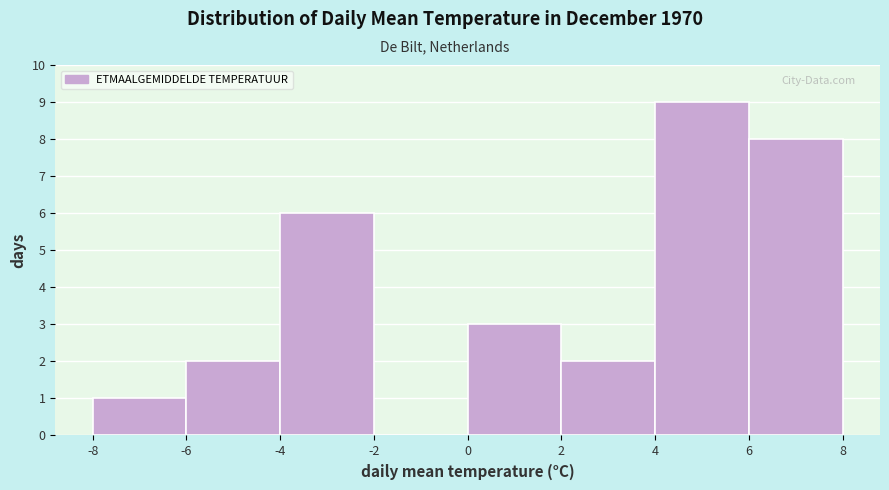

Reading left to right, list every bar in this chart as the range it spans on the x-axis followed by its height. The values are not printed on the chart, so give them approximately, as read against the axis.

-8 to -6: 1
-6 to -4: 2
-4 to -2: 6
-2 to 0: 0
0 to 2: 3
2 to 4: 2
4 to 6: 9
6 to 8: 8